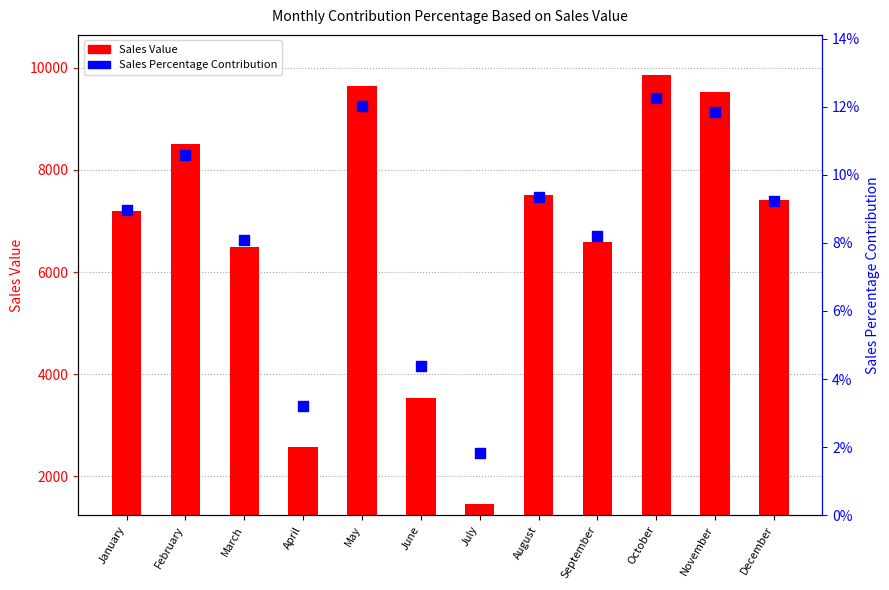

Which series has the widest spread of Y values?

Sales Value